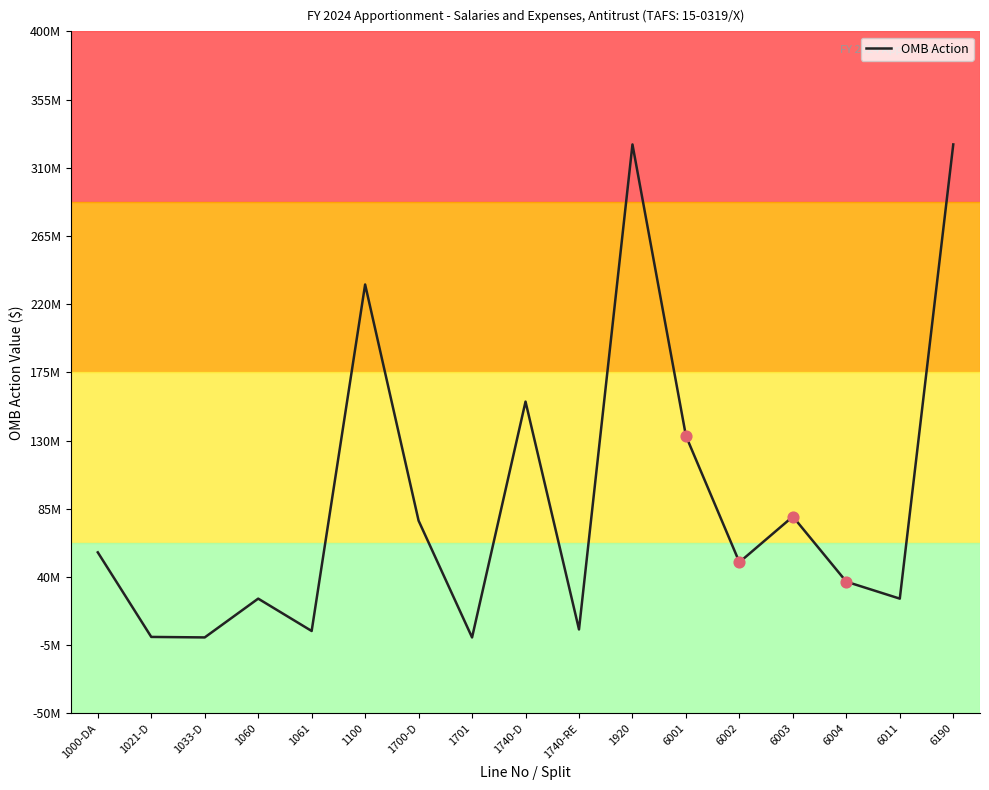

Which has a higher value, 6004 or 1021-D?

6004